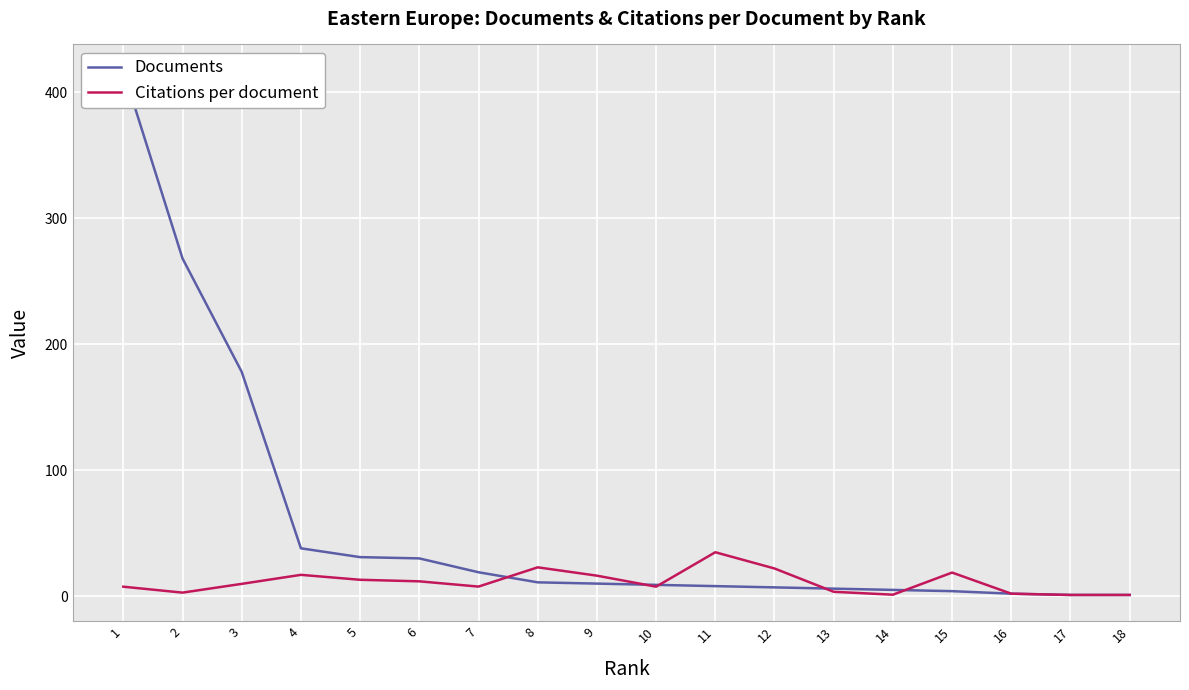

In Citations per document, how many points are lower than both neighbors (excluding endpoints)?

4